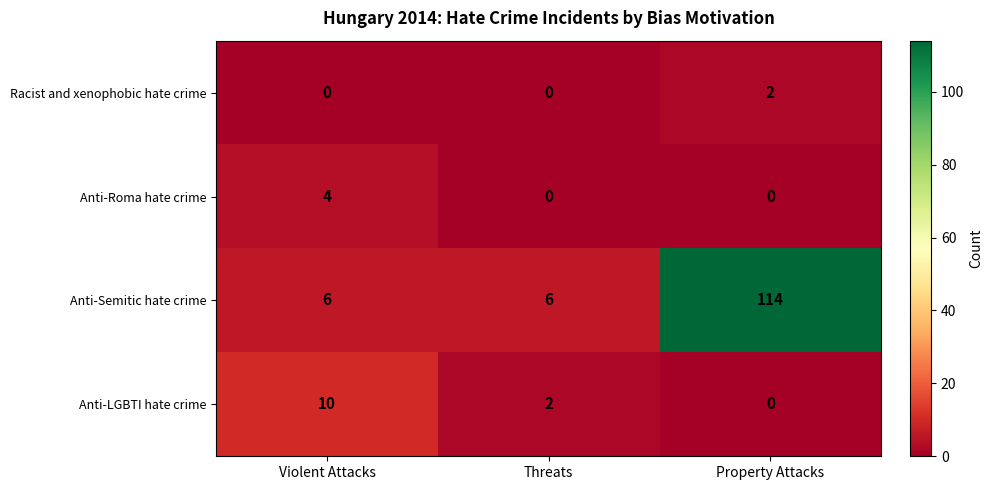

What is the maximum value shown in the chart?

114